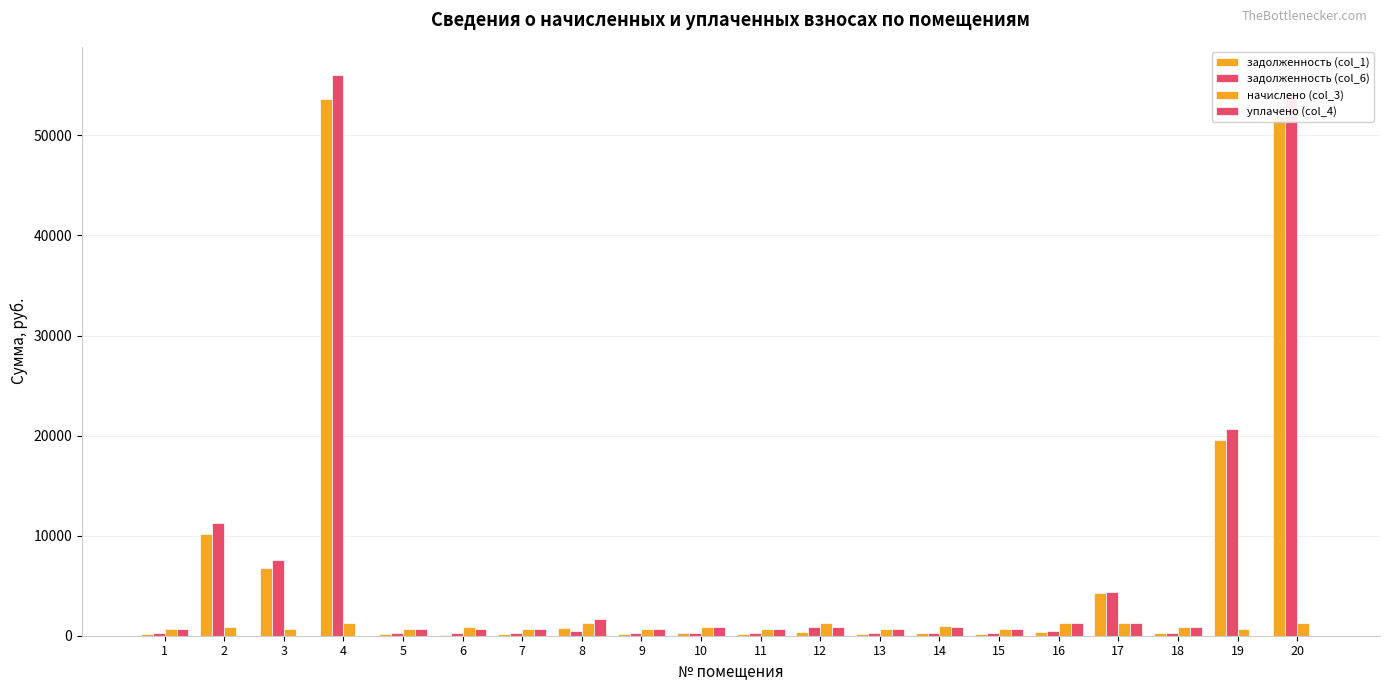

Which category has the highest value in the задолженность (col_6) series?

4